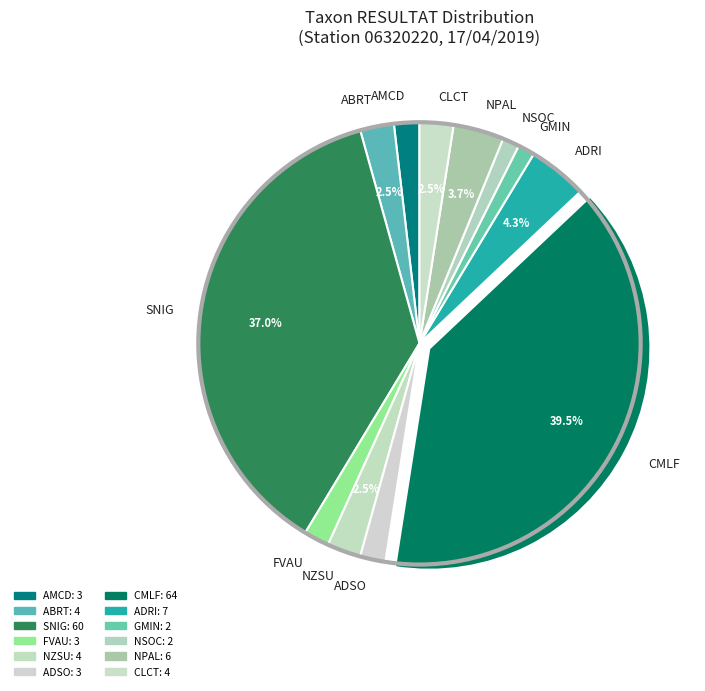

Which slice is the largest?

CMLF